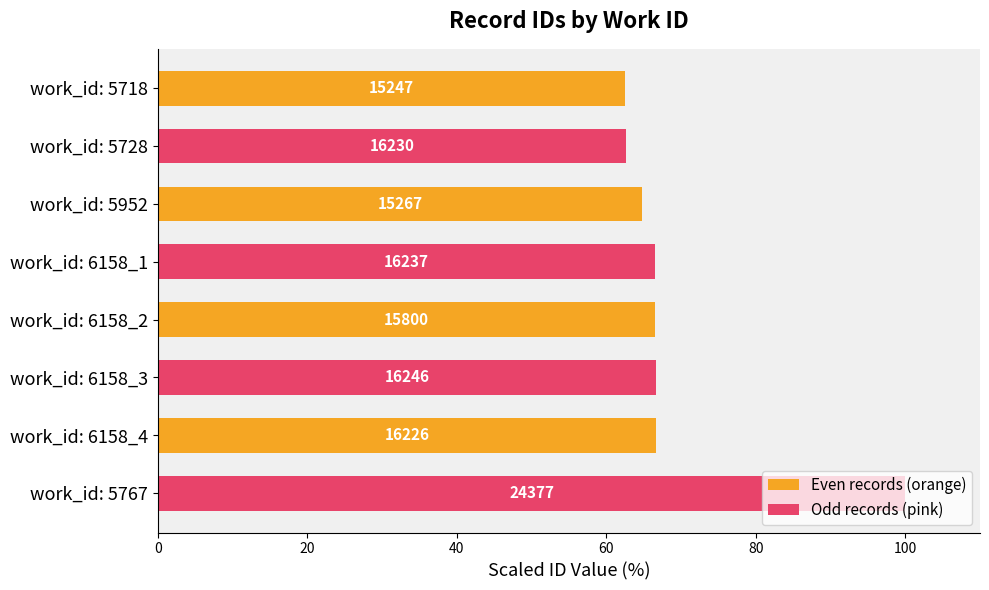

What are all the series names shown in the legend?

Even records (orange), Odd records (pink)